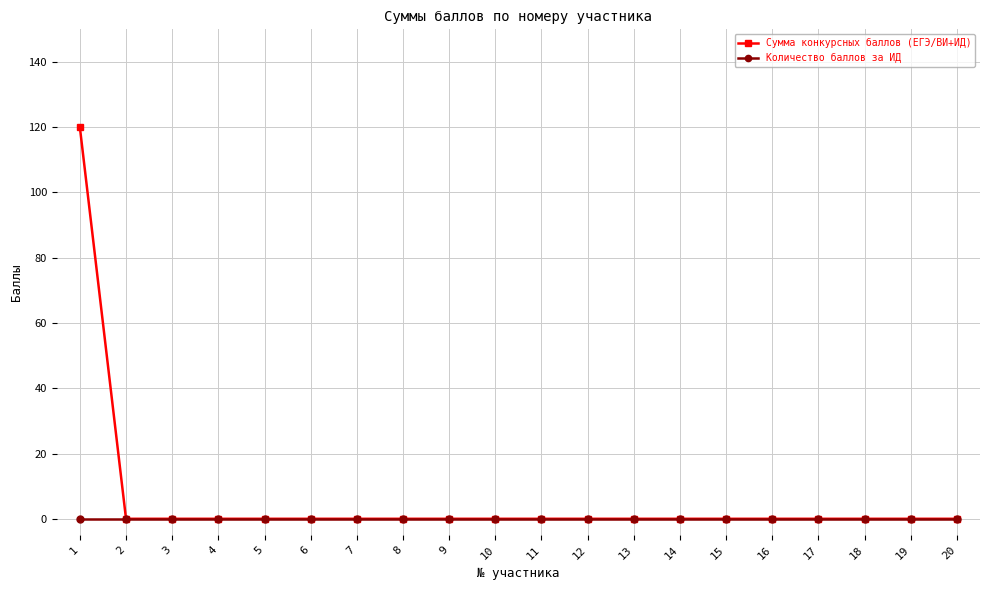

Reading left to right, list all the values displayed in this chart.

Сумма конкурсных баллов (ЕГЭ/ВИ+ИД): 120	0	0	0	0	0	0	0	0	0	0	0	0	0	0	0	0	0	0	0
Количество баллов за ИД: 0	0	0	0	0	0	0	0	0	0	0	0	0	0	0	0	0	0	0	0